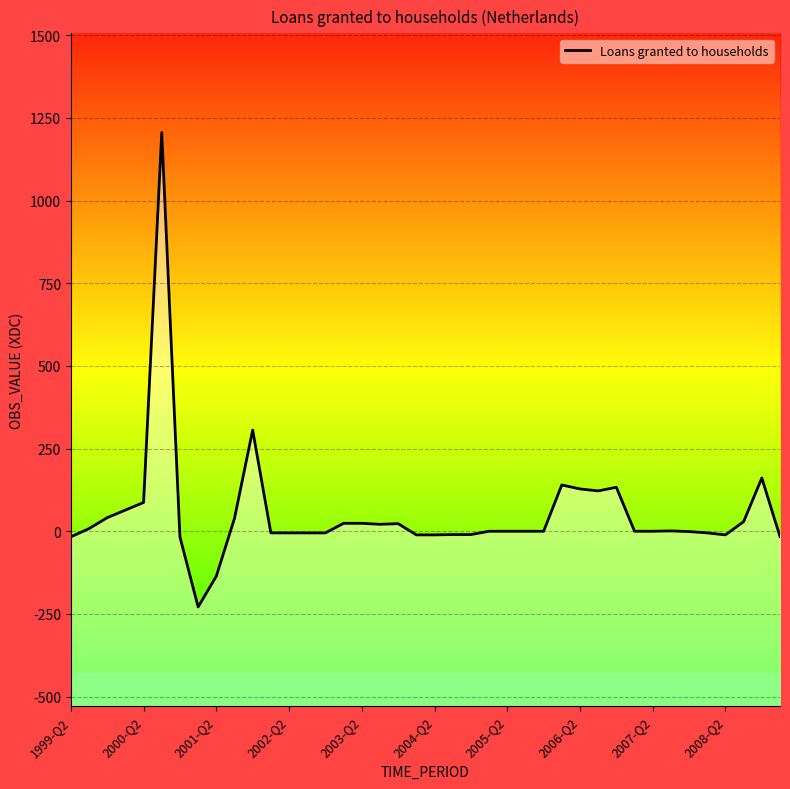

How many lines are shown in the chart?

1